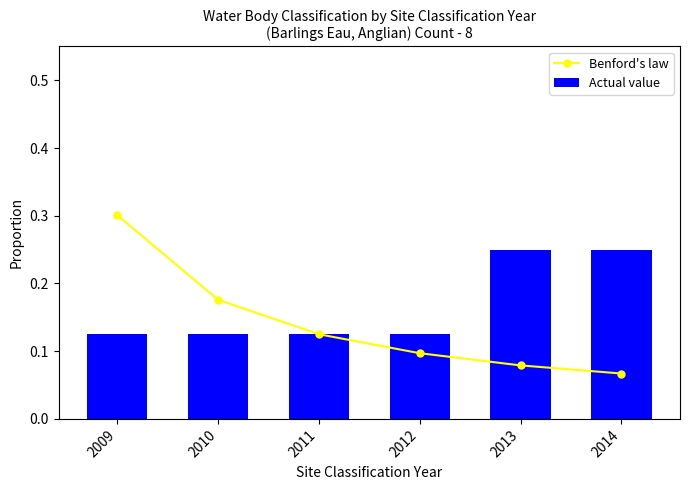

Which series has the widest spread of values?

Benford's law